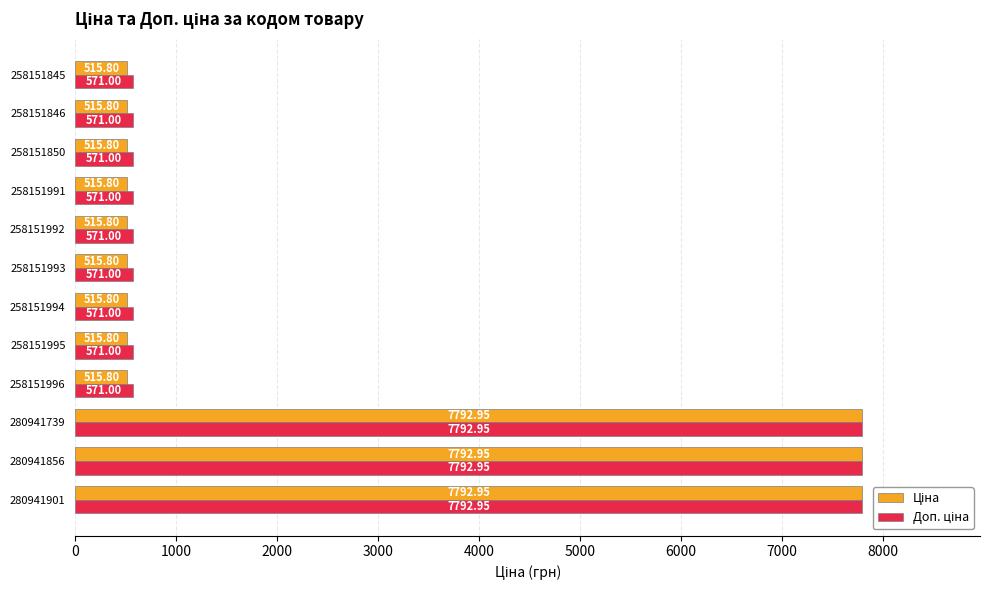

At how many categories does at least one series exceed 6865?

3